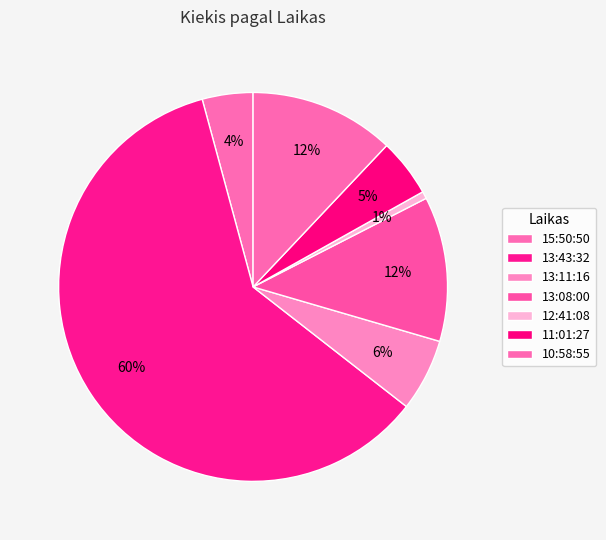

To the nearest percent, what is the combined percentage of 13:43:32 and 12:41:08?

61%